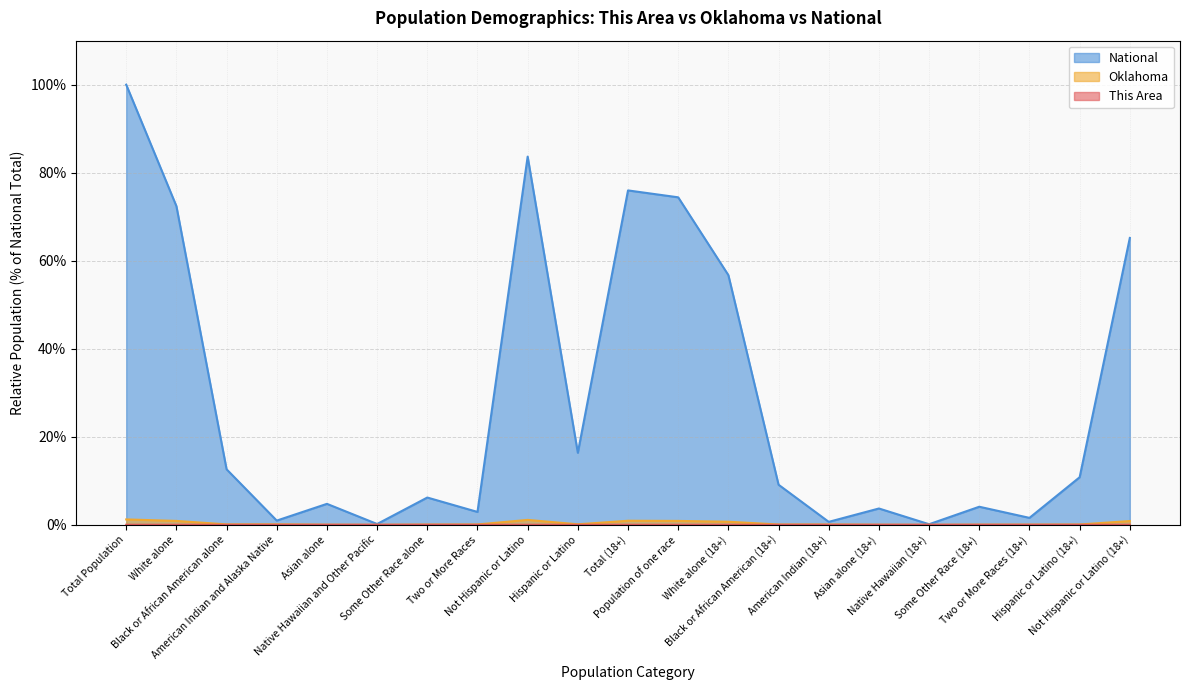

Reading right to left, list all the values displayed in this chart.

This Area: 0.0	0.0	0.0	0.0	0.0	0.0	0.0	0.0	0.0	0.0	0.0	0.0	0.0	0.0	0.0	0.0	0.0	0.0	0.0	0.0	0.0
Oklahoma: 0.8	0.1	0.0	0.0	0.0	0.0	0.1	0.1	0.7	0.9	0.9	0.1	1.1	0.1	0.1	0.0	0.0	0.1	0.1	0.9	1.2
National: 65.2	10.8	1.6	4.1	0.1	3.7	0.7	9.1	56.7	74.4	76.0	16.3	83.7	2.9	6.2	0.2	4.8	0.9	12.6	72.4	100.0